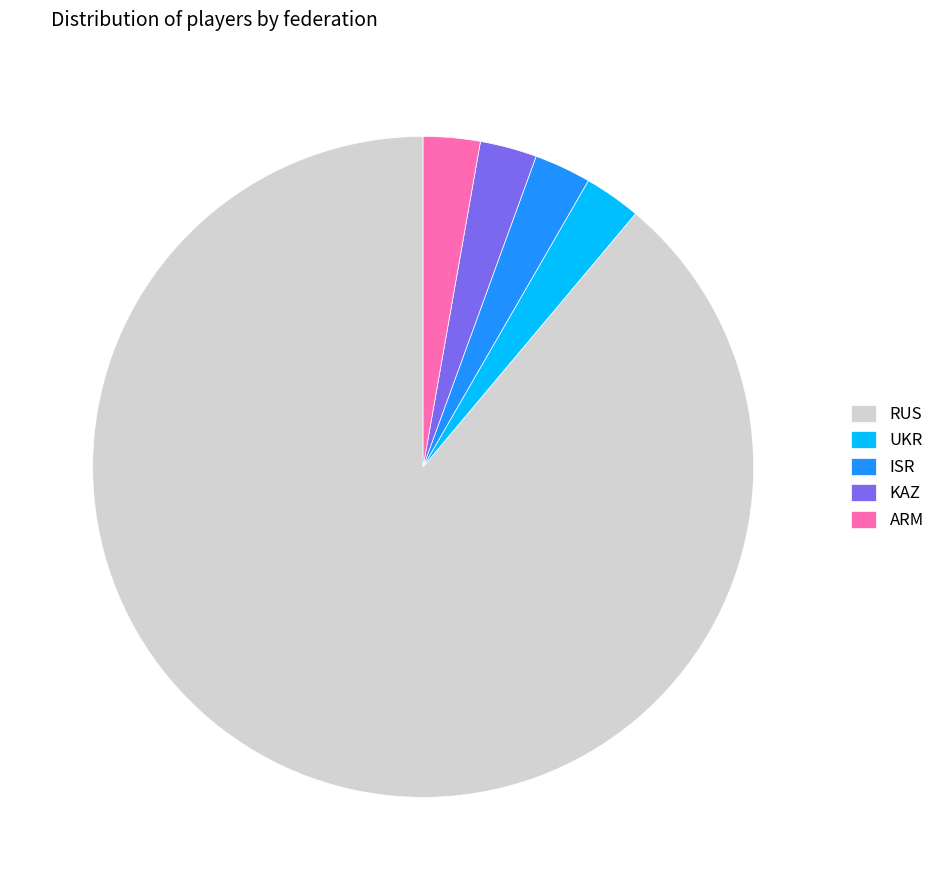

Combined, do UKR and KAZ account for over 50%?

No